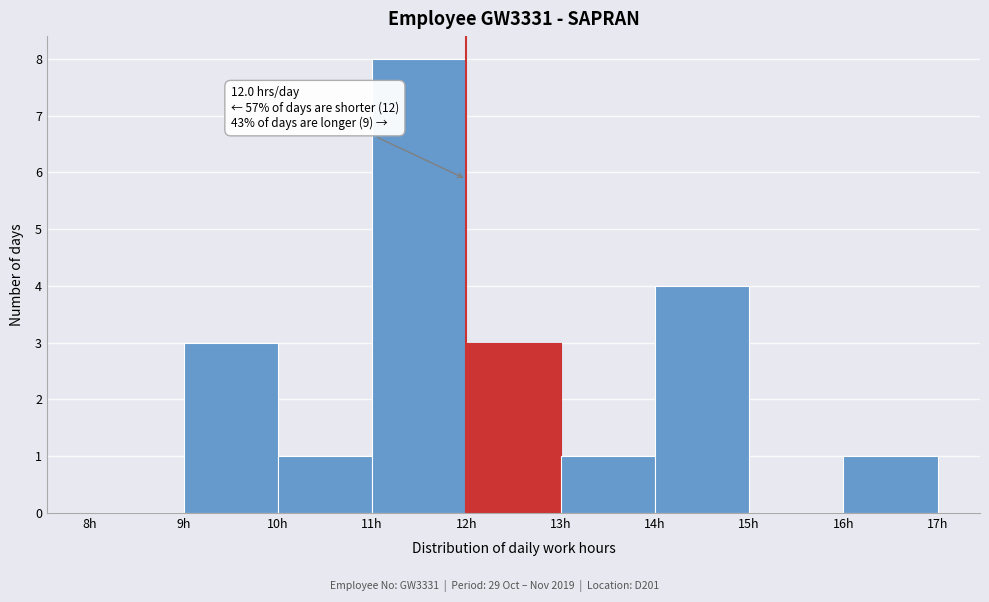

Over which range of the x-axis is the bar tallest?

11 to 12